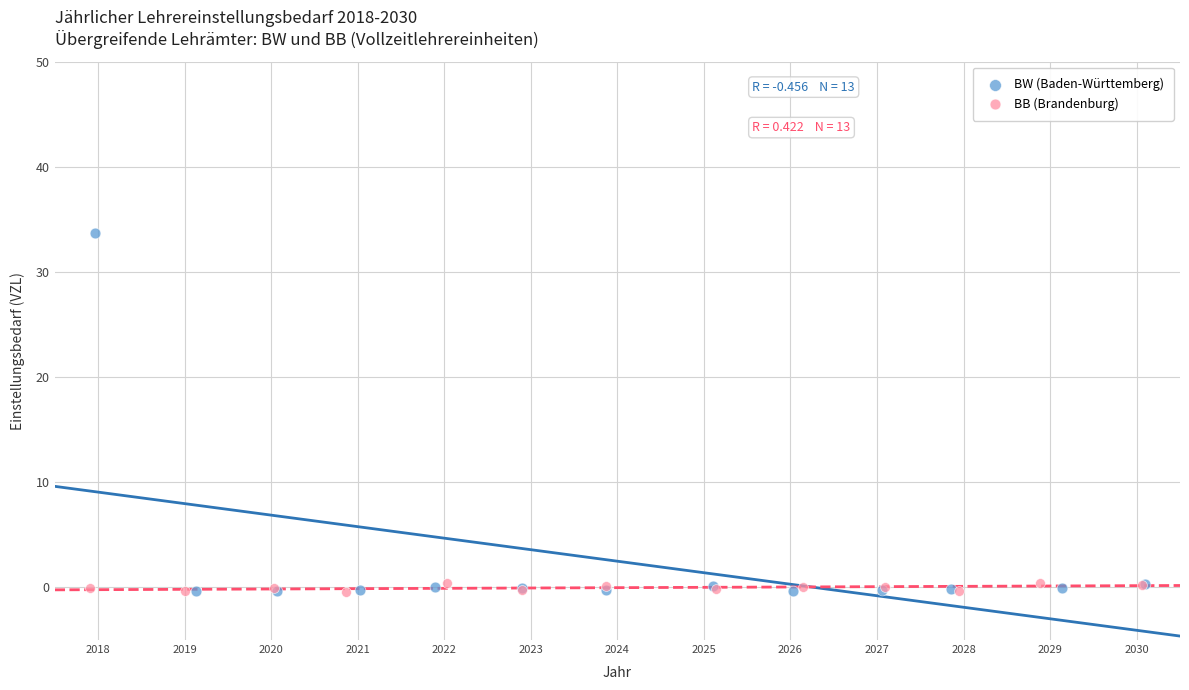

Which series contains the highest Y value?

BW (Baden-Württemberg)